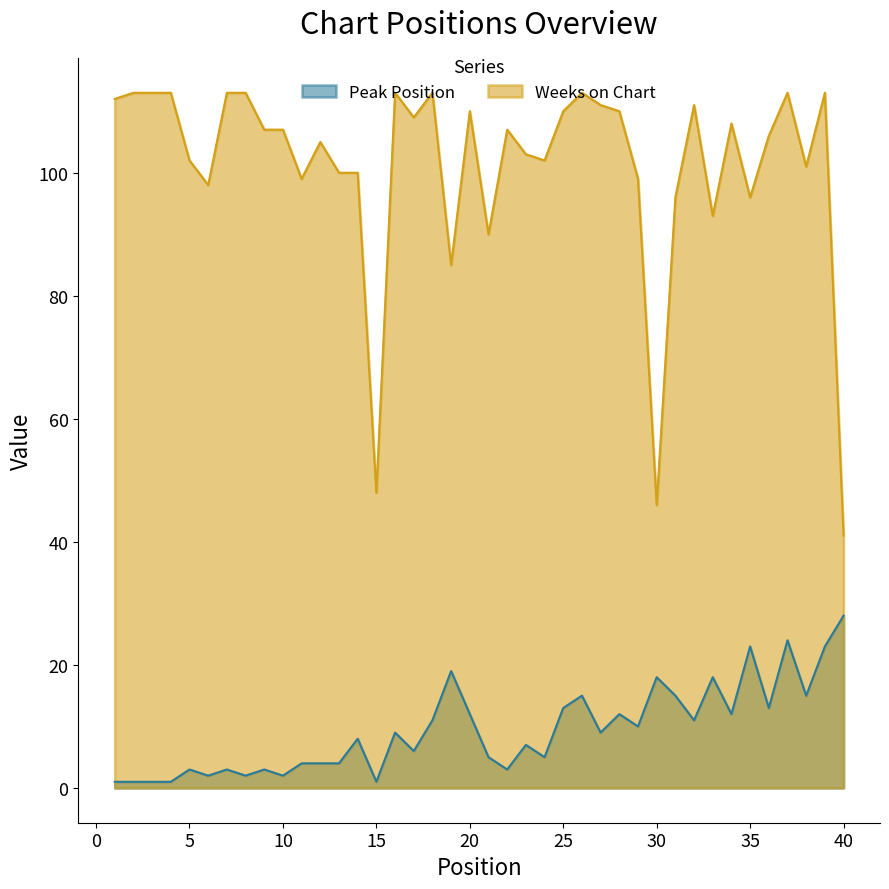

Where does the Peak Position series first go above 9?

18